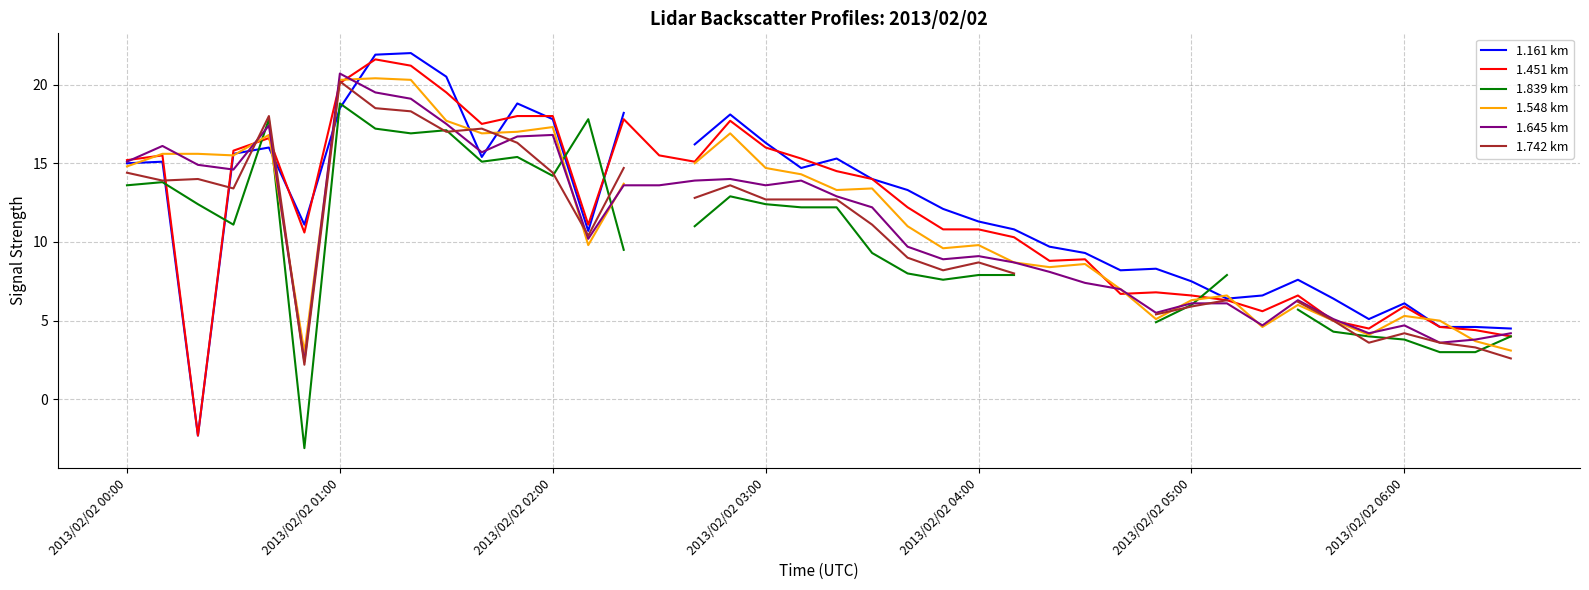

Which series changed the most between 8 and 20?

1.548 km